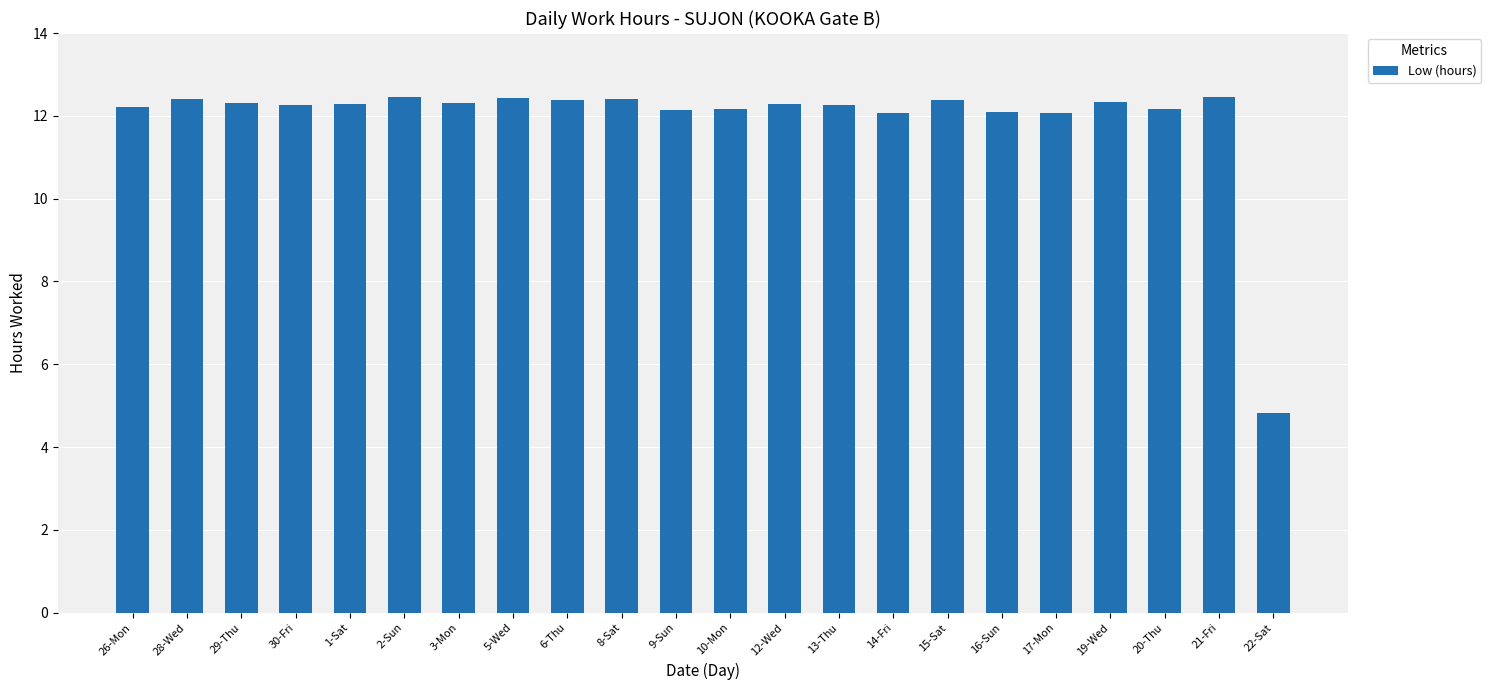

What is the difference between the values at 22-Sat and 15-Sat?

7.6